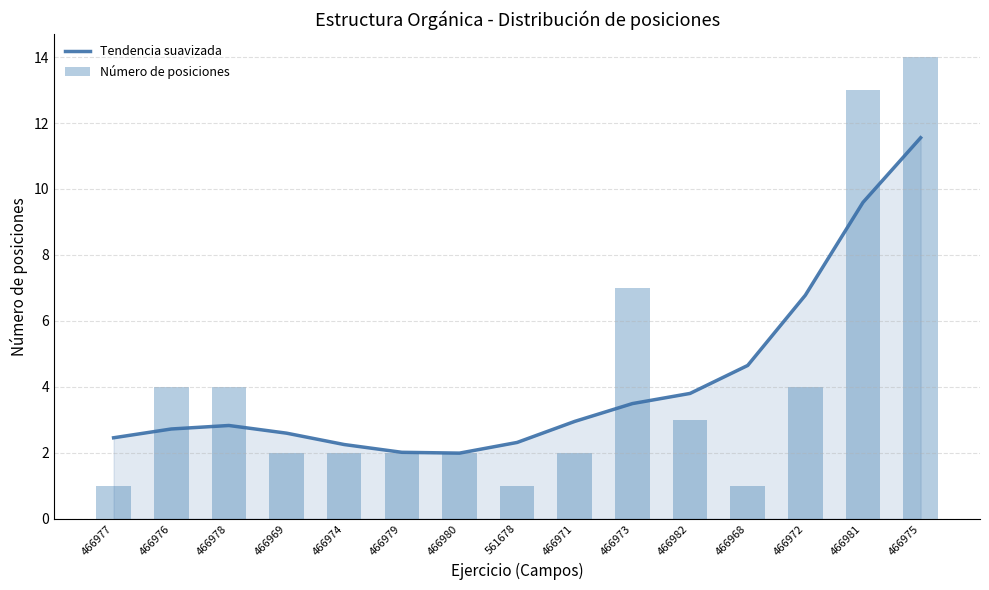

Which category has the lowest value across all series?

466977